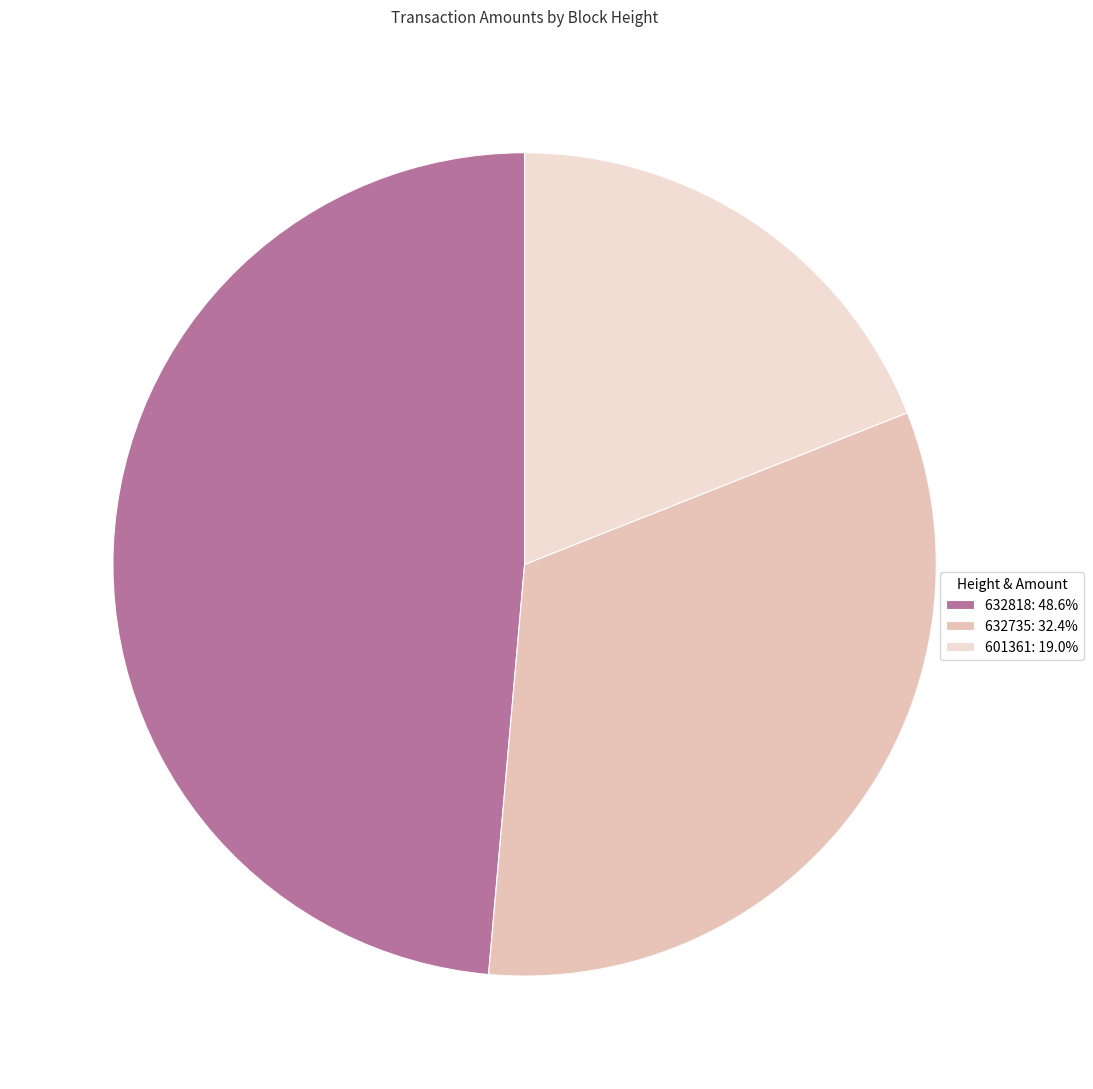

Rank the categories by value from lowest to highest.

601361, 632735, 632818